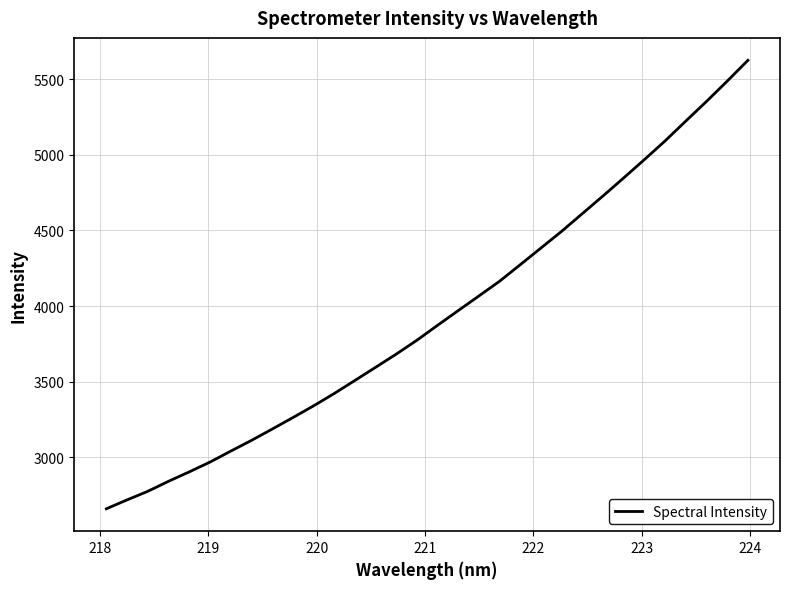

Does the chart display data point markers on the line(s)?

No